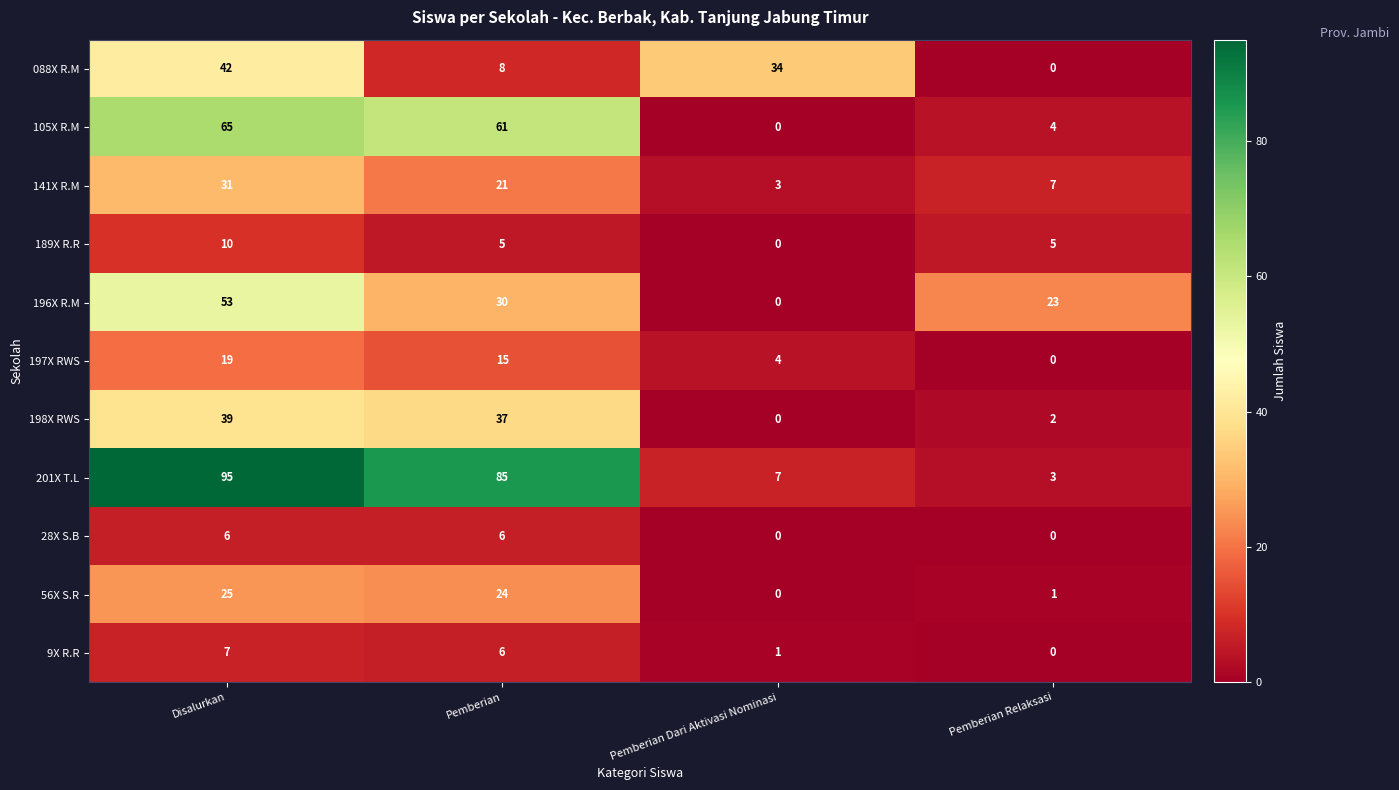

Rank the series at Disalurkan from highest to lowest value.

201X T.L, 105X R.M, 196X R.M, 088X R.M, 198X RWS, 141X R.M, 56X S.R, 197X RWS, 189X R.R, 9X R.R, 28X S.B